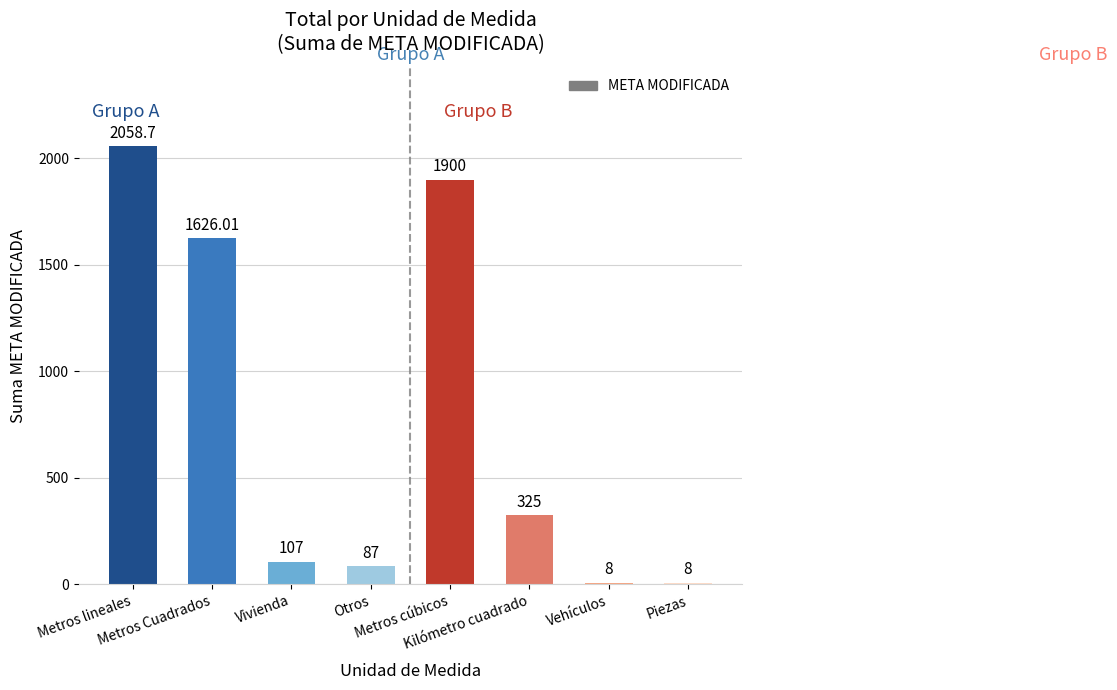

What is the average value?

765.0